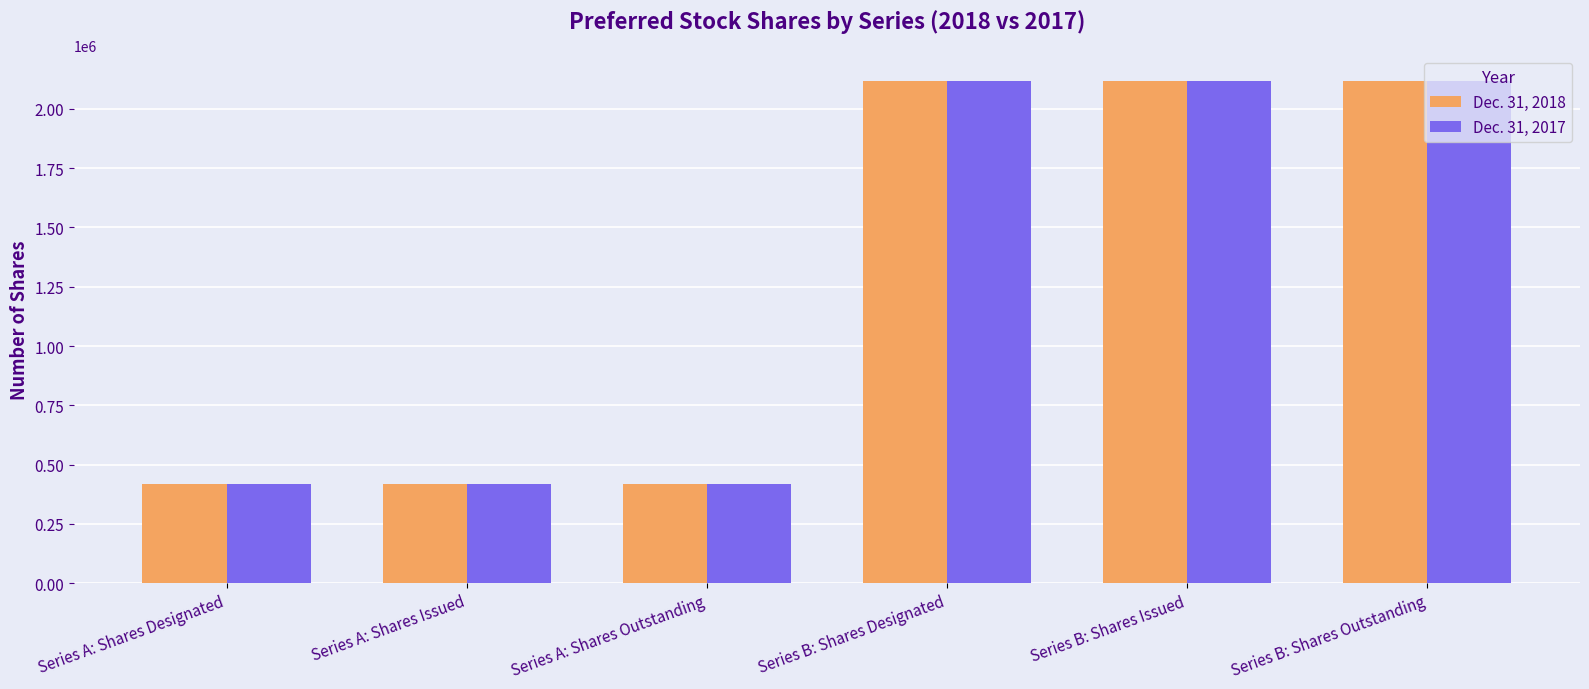

What is the label of the 4th bar from the right?

Series A: Shares Outstanding